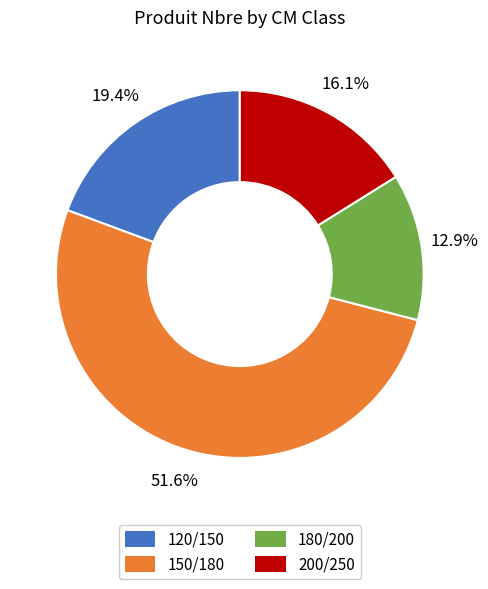

Which has a higher value, 180/200 or 150/180?

150/180